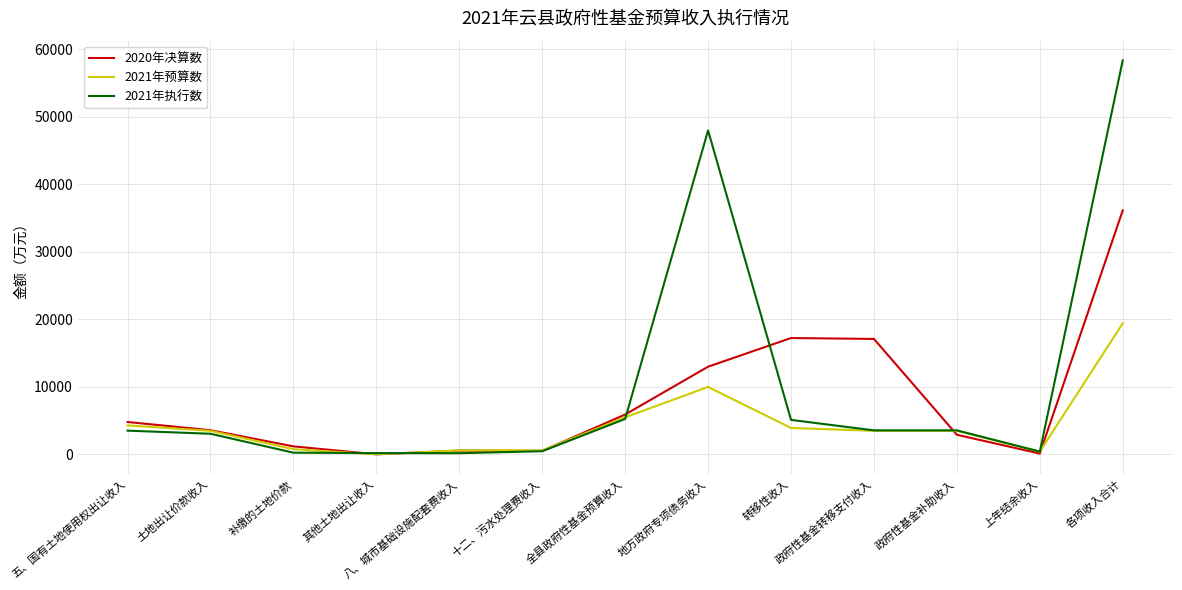

How many values in the 2020年决算数 series are below 3593?

6